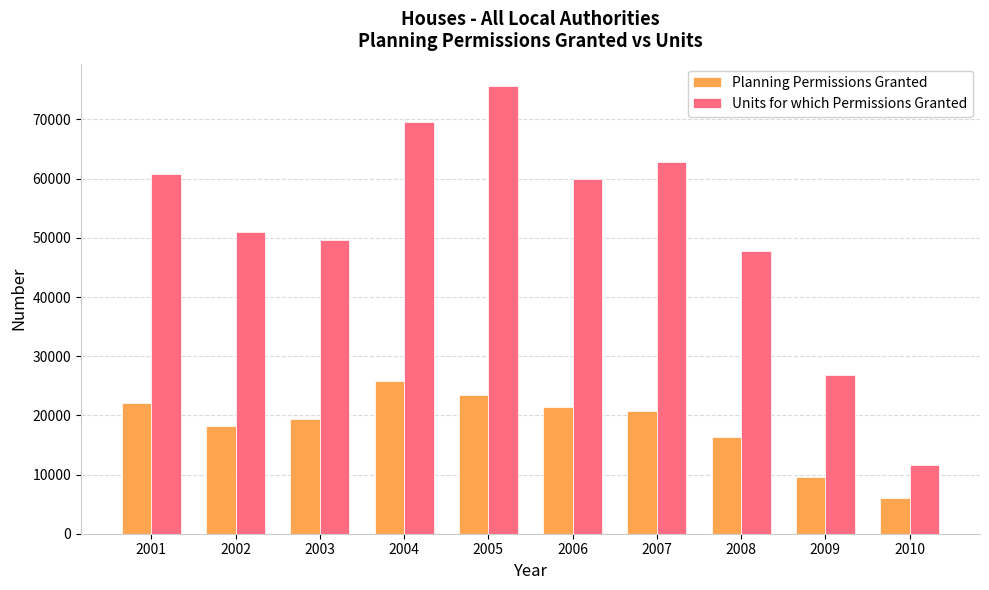

What is the value of the Units for which Permissions Granted bar at the 4th from the left?

69576